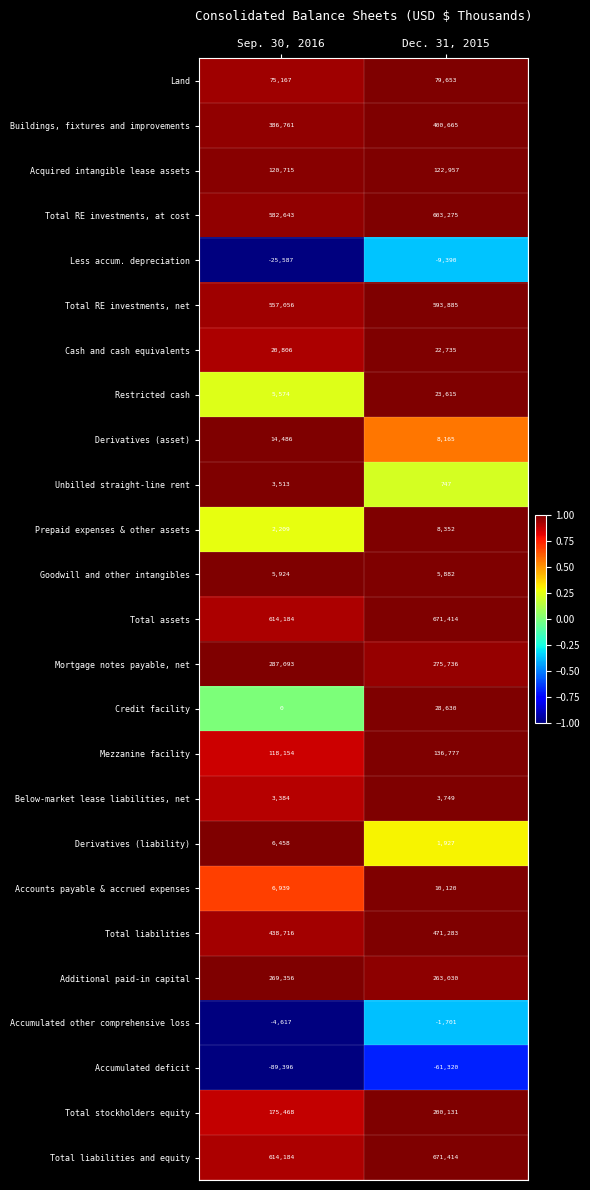

List the labels in order of Restricted cash value, largest first.

Dec. 31, 2015, Sep. 30, 2016